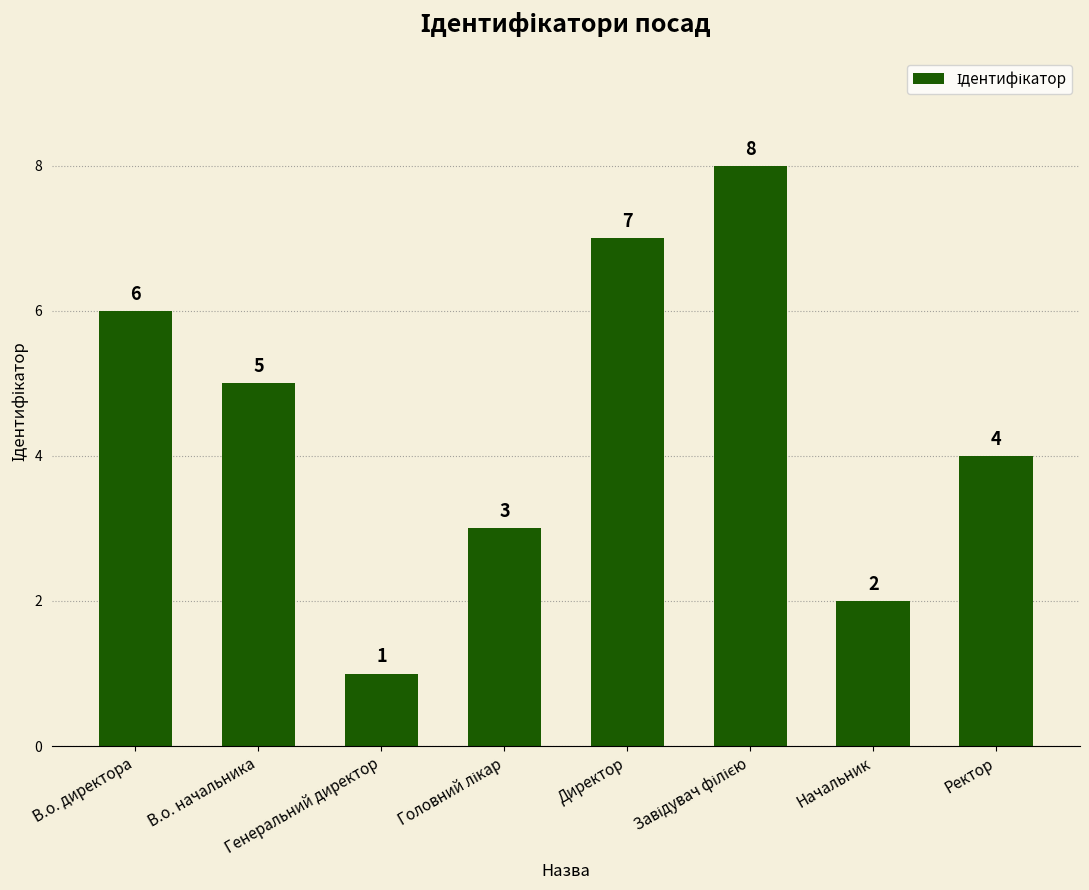

What is the difference between the second highest and minimum values?

6